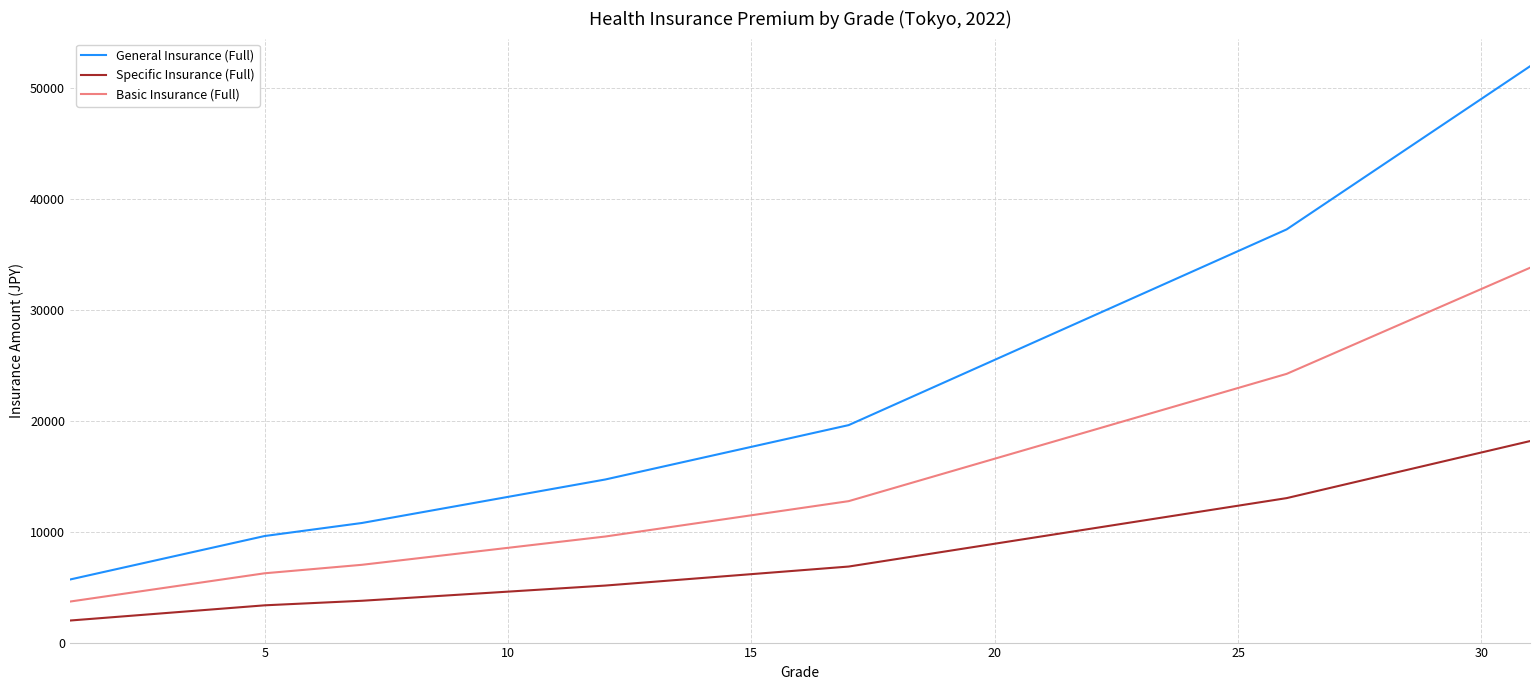

Rank the series by their maximum value, from highest to lowest.

General Insurance (Full), Basic Insurance (Full), Specific Insurance (Full)